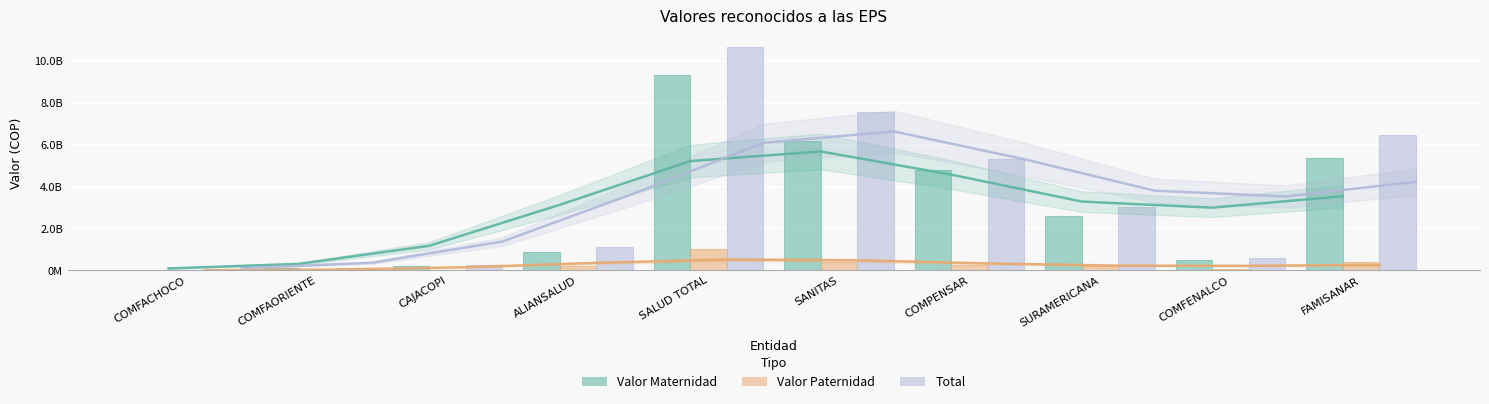

Reading left to right, extract all data points from this chart.

Valor Maternidad: COMFACHOCO=15956969	COMFAORIENTE=112452602	CAJACOPI=208059861	ALIANSALUD=884673885	SALUD TOTAL=9349297040	SANITAS=6155436261	COMPENSAR=4801369664	SURAMERICANA=2618065862	COMFENALCO=497211698	FAMISANAR=5360832254
Valor Paternidad: COMFACHOCO=0	COMFAORIENTE=709050	CAJACOPI=25937484	ALIANSALUD=215324102	SALUD TOTAL=1031423741	SANITAS=411840786	COMPENSAR=268443517	SURAMERICANA=191828638	COMFENALCO=61807184	FAMISANAR=385317116
Total: COMFACHOCO=15956969	COMFAORIENTE=113161652	CAJACOPI=270326480	ALIANSALUD=1099997987	SALUD TOTAL=10674183360	SANITAS=7555144634	COMPENSAR=5319939141	SURAMERICANA=3025414134	COMFENALCO=578649771	FAMISANAR=6442714636